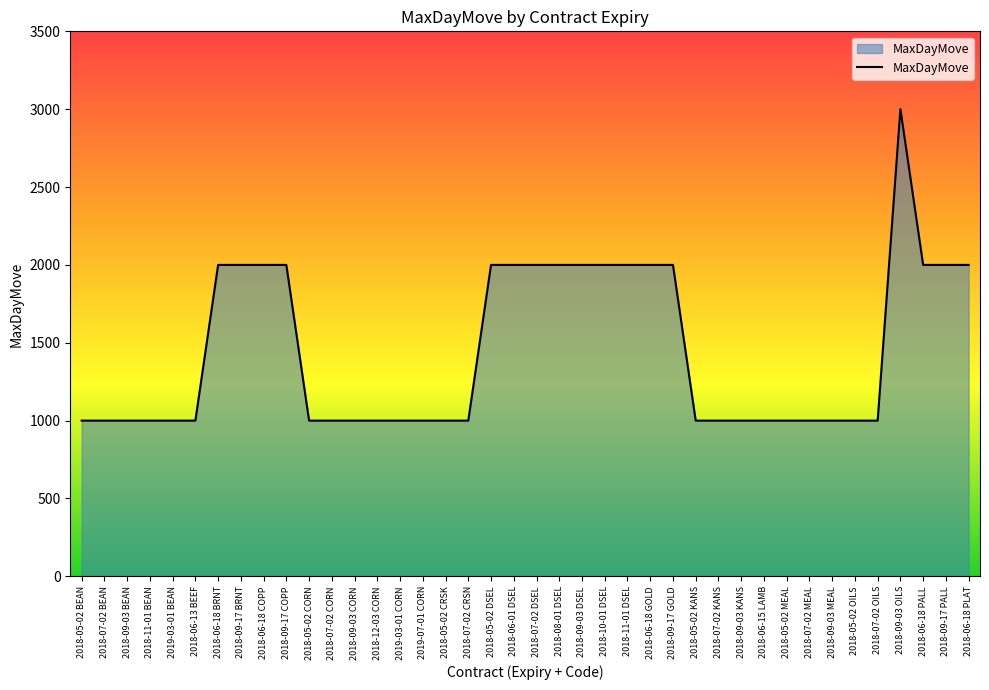

The chart shows a value of 1000 at 2018-09-03 KANS. True or false?

True